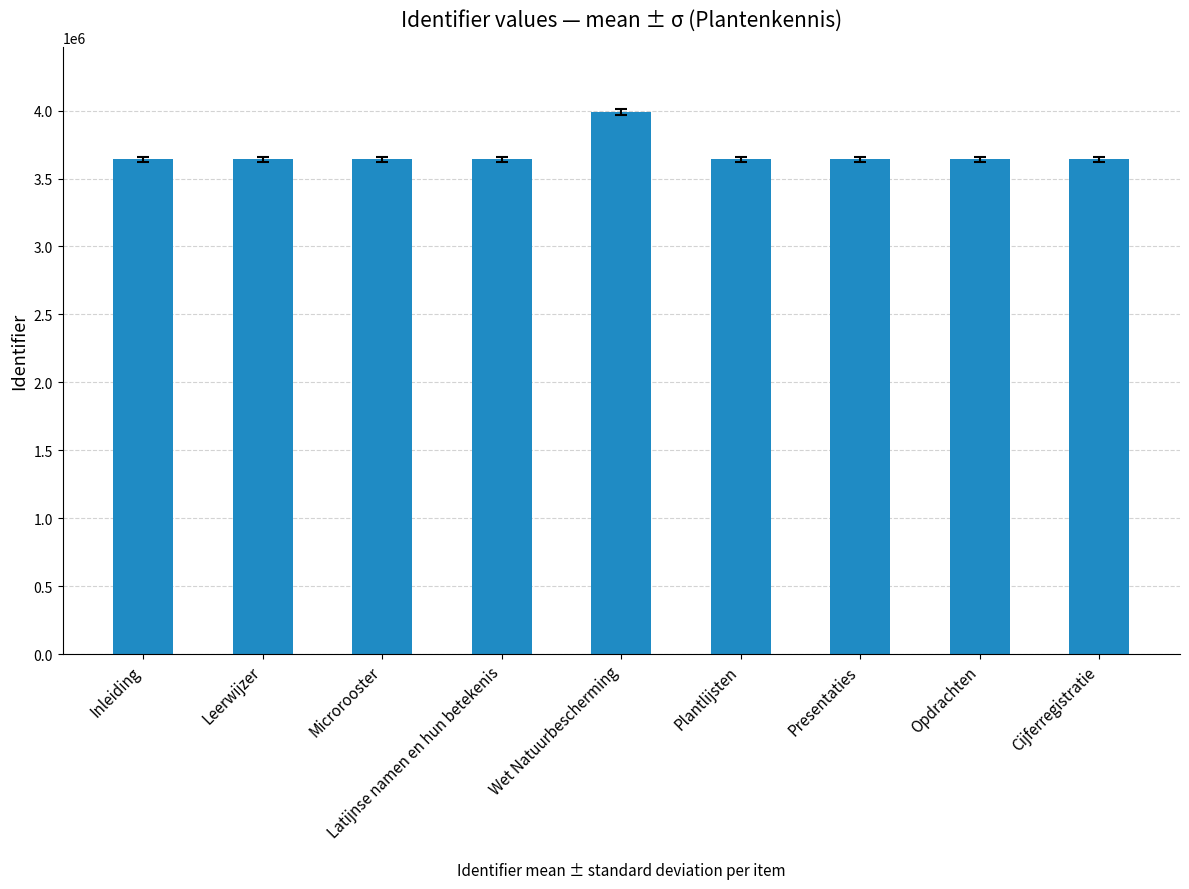

The value at Leerwijzer is 4798792. True or false?

False